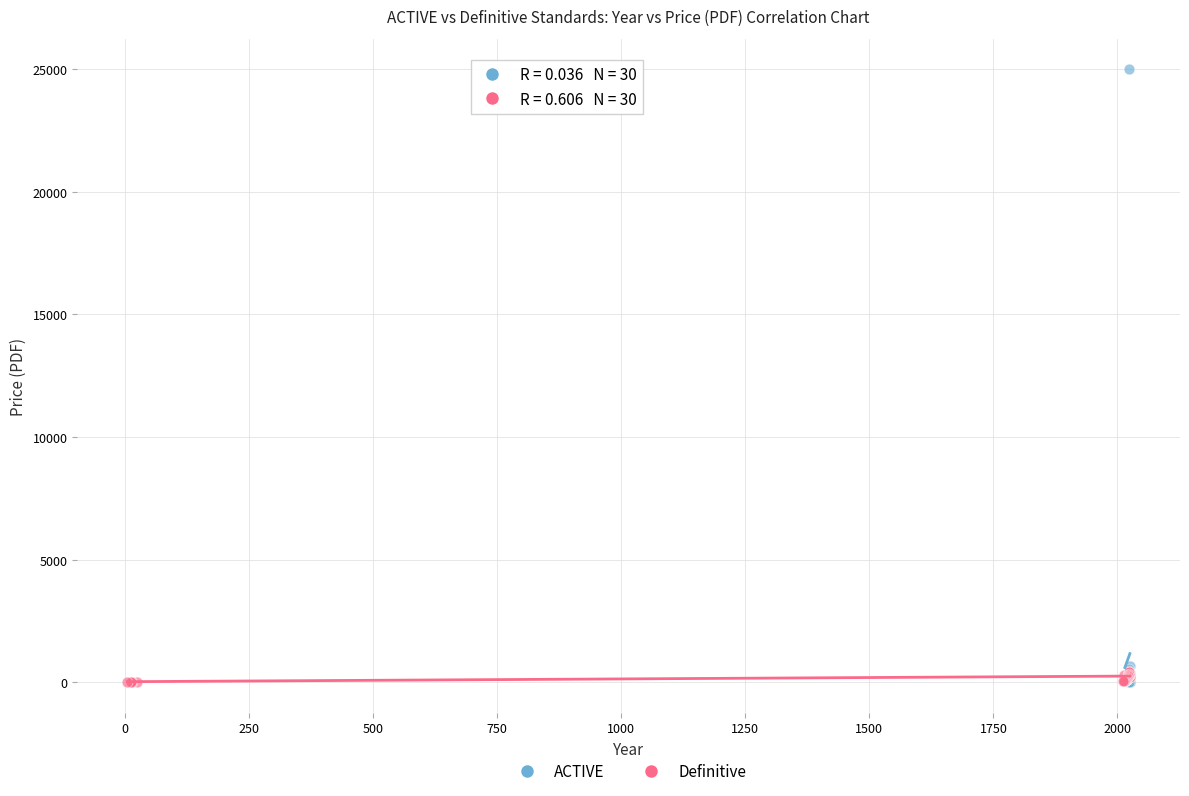

Which series has the largest Y range (max minus min)?

ACTIVE